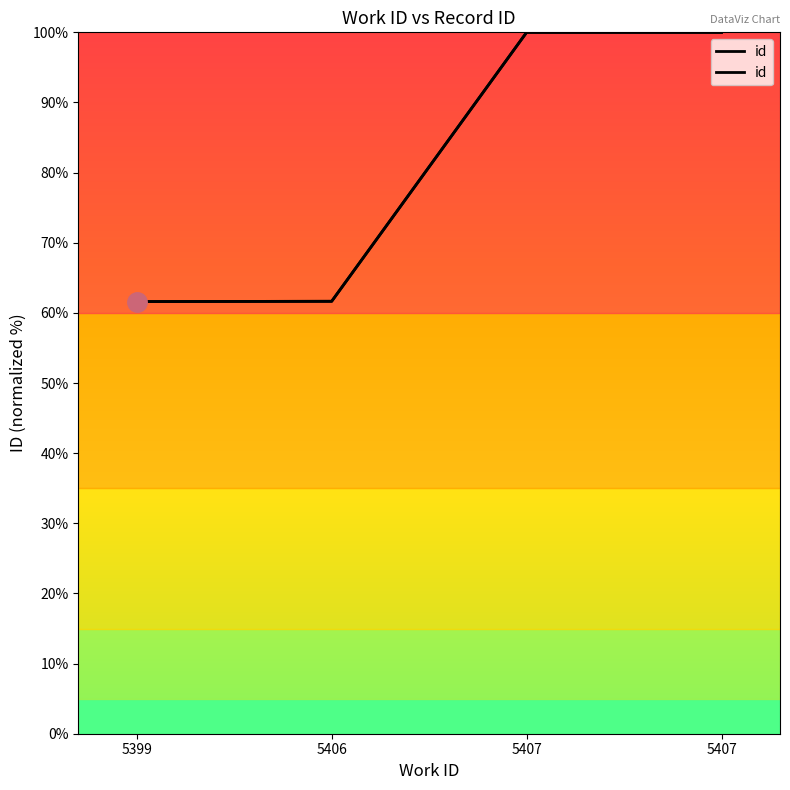

What is the value of the 4th point from the left?

100.0